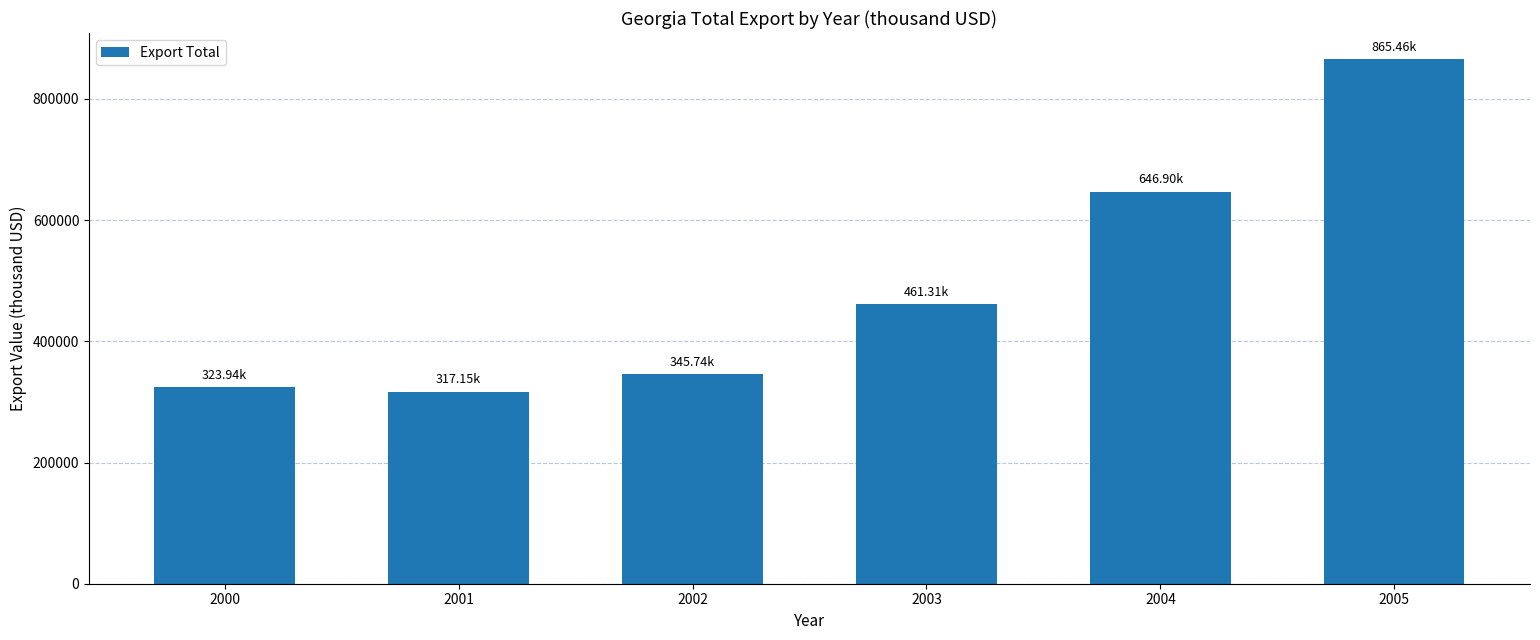

What is the change in value from 2000 to 2004?

+322964.7